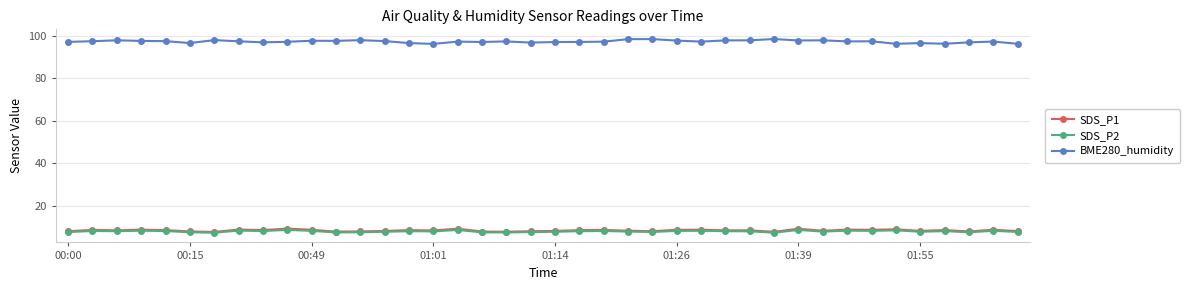

True or false: SDS_P1 has more than 1 points higher than both neighbors.

True